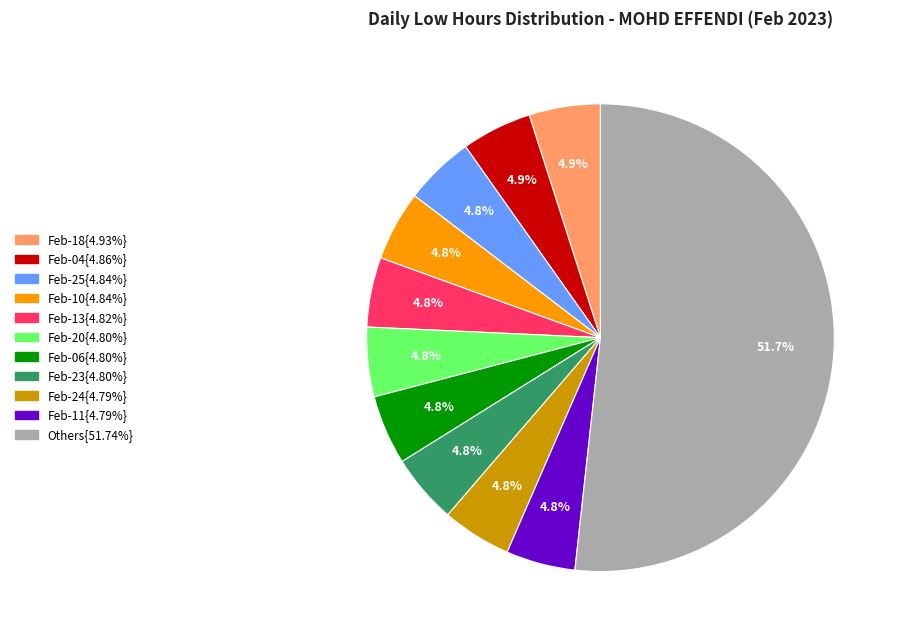

How many slices are in this pie chart?

11